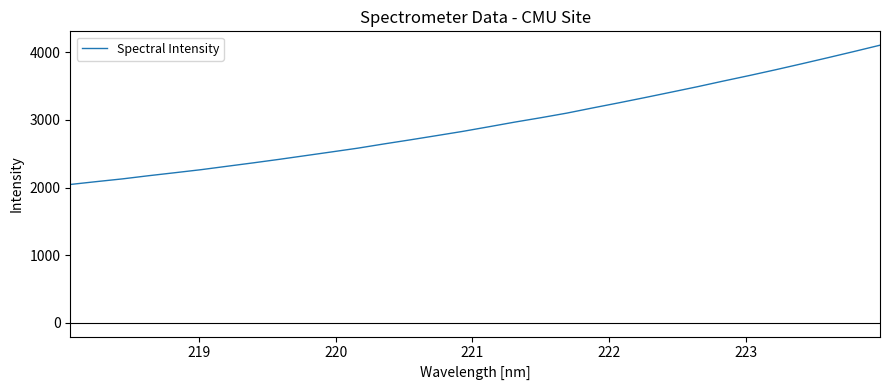

How many distinct data groups are displayed?

1